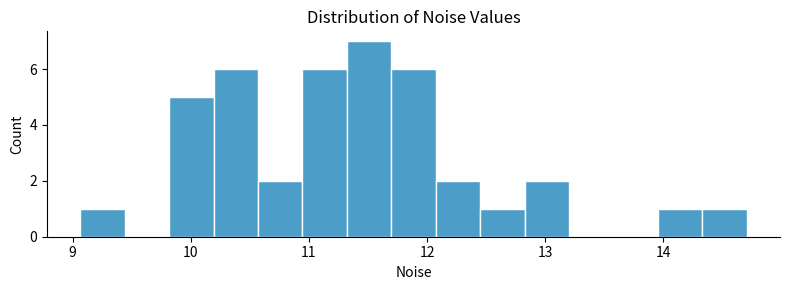

Around what value on the x-axis is the tallest bar? Give the approximate position of its centre, as read against the axis.

11.5